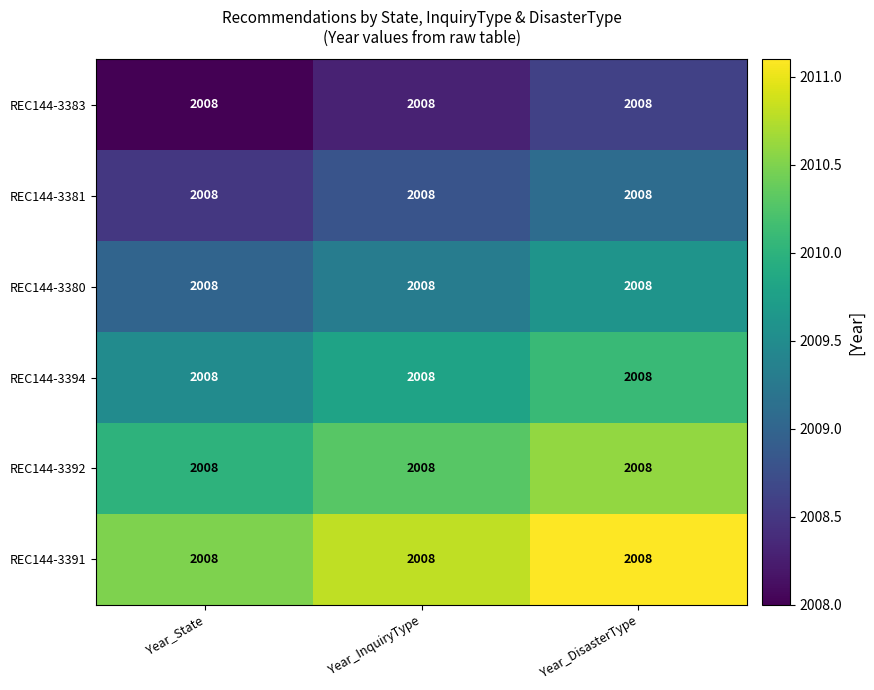

At Year_InquiryType, list the series in order from smallest to largest.

REC144-3383, REC144-3381, REC144-3380, REC144-3394, REC144-3392, REC144-3391